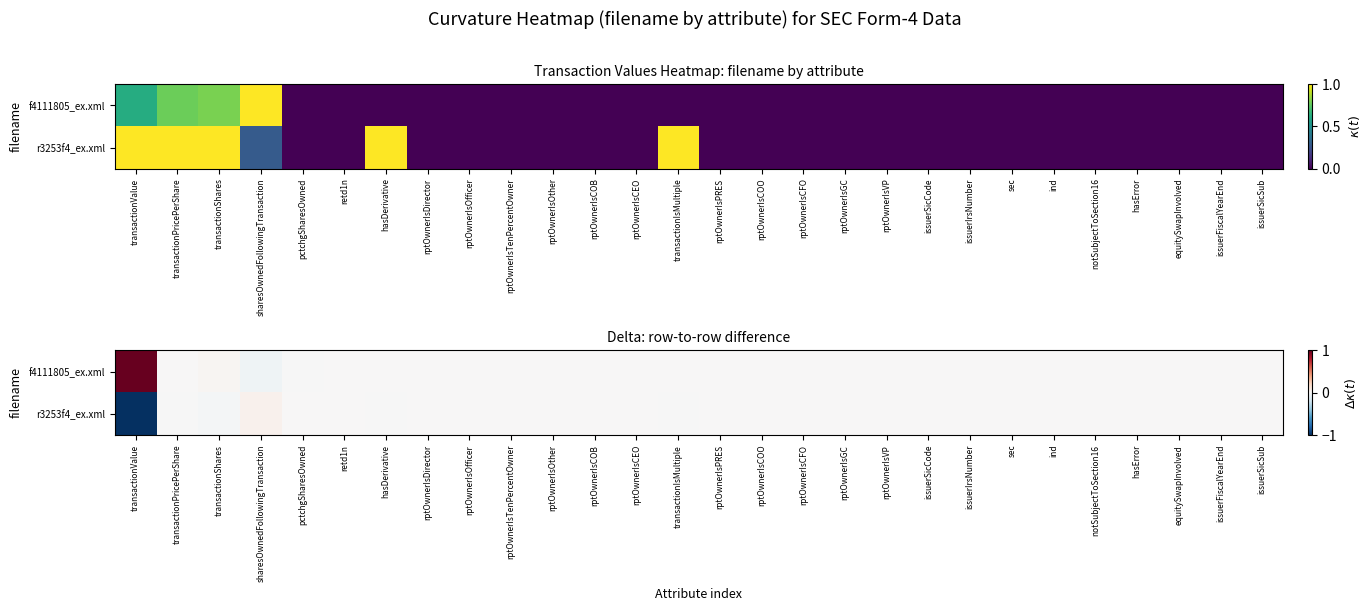

What is the difference between the highest and lowest values at transactionValue?

2.0